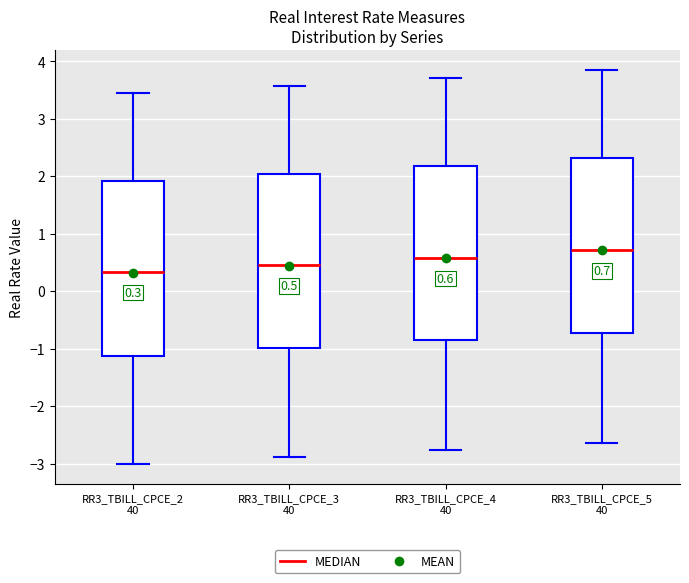

Which box's median line is the lowest?

RR3_TBILL_CPCE_2 40